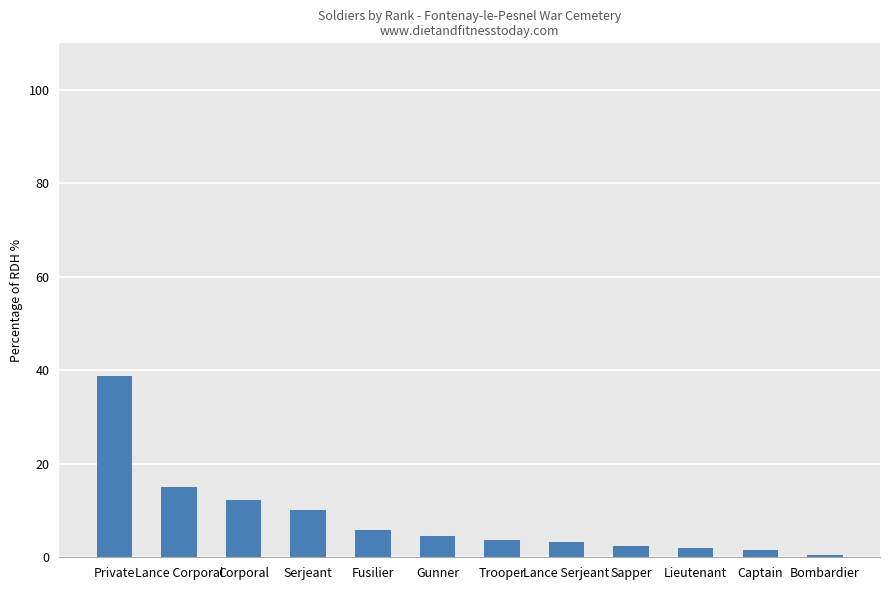

At which label is the value closest to 19?

Lance Corporal